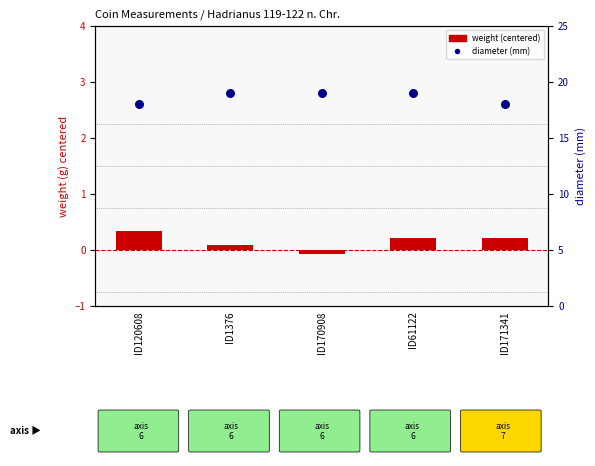

Which series has the widest spread of Y values?

diameter (mm)